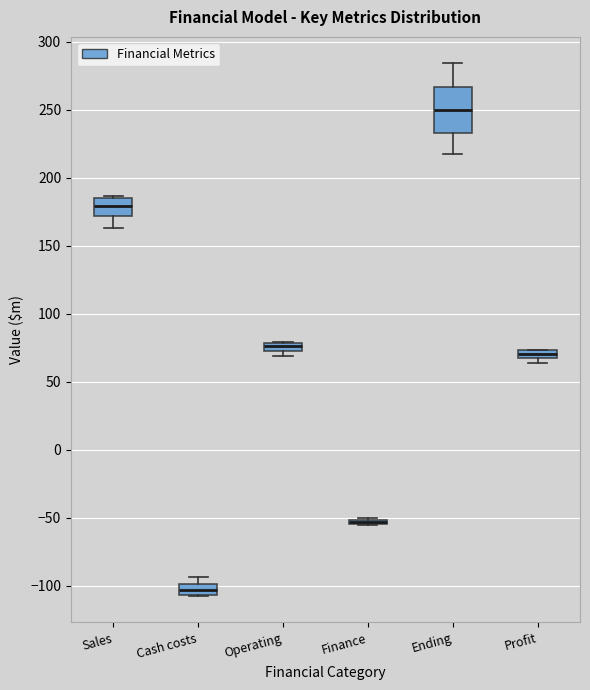

Comparing the boxes themselves (not the whiskers), which one is the tallest?

Ending